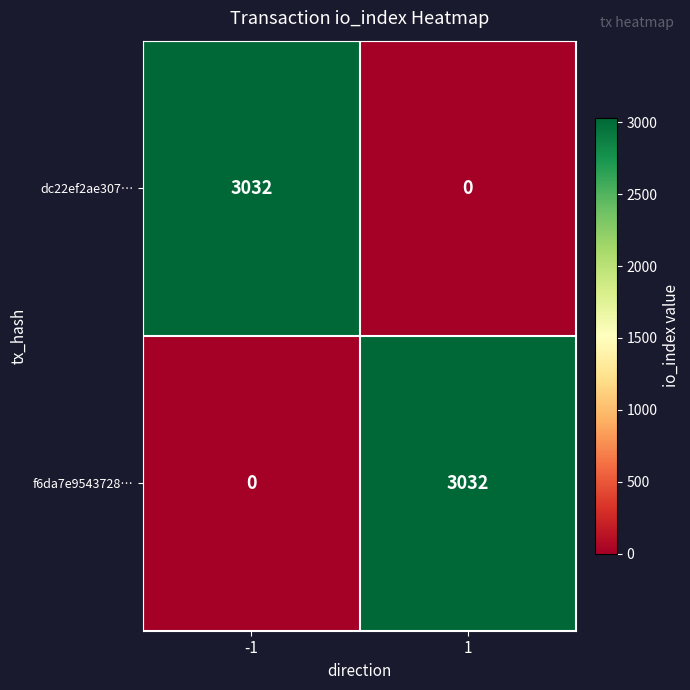

Rank the categories by dc22ef2ae307… value from lowest to highest.

1, -1